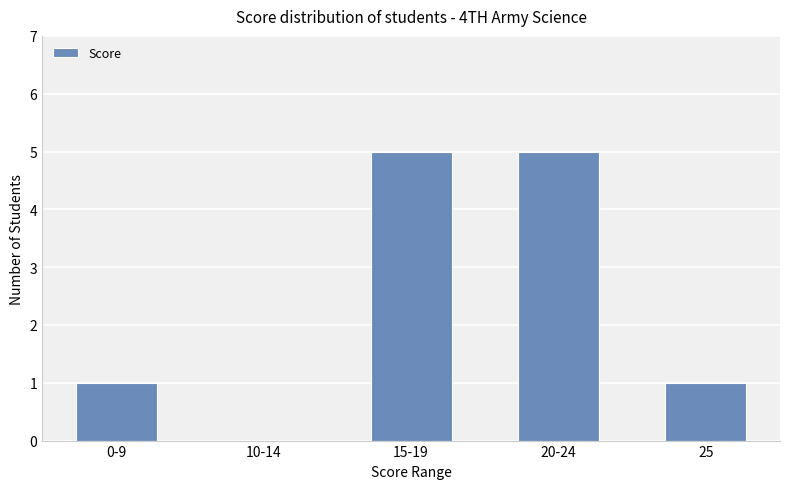

What is the average value?

2